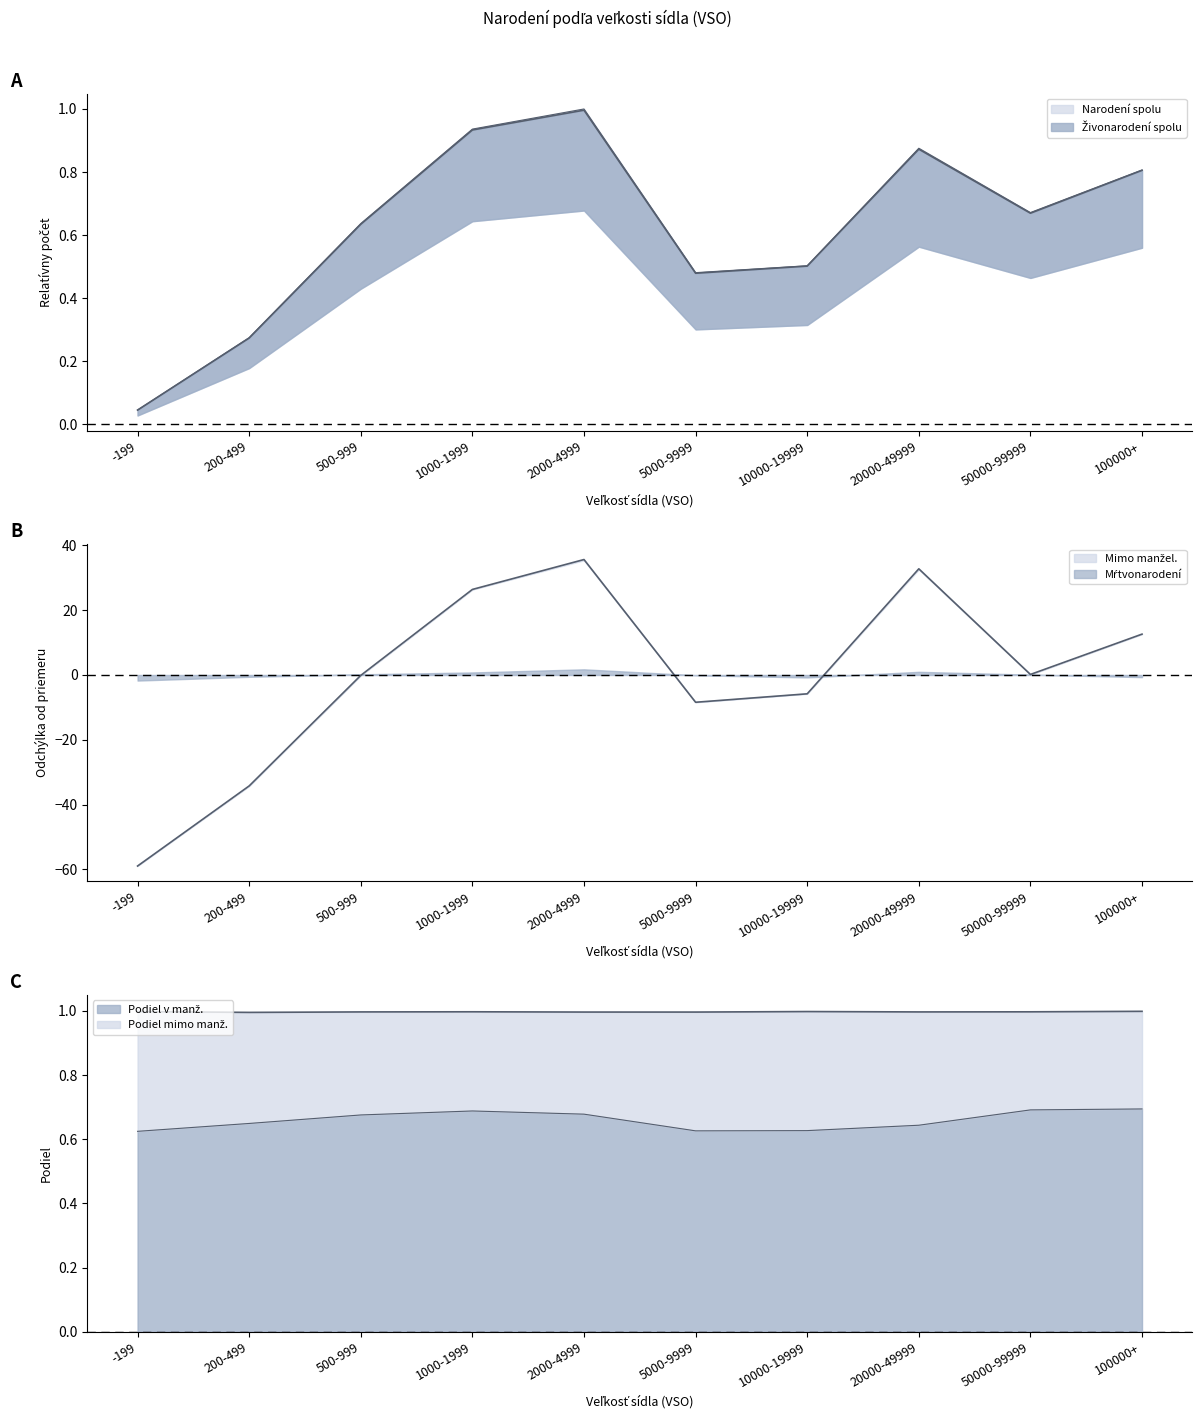

At which category is the sum across all series the highest?

2000-4999